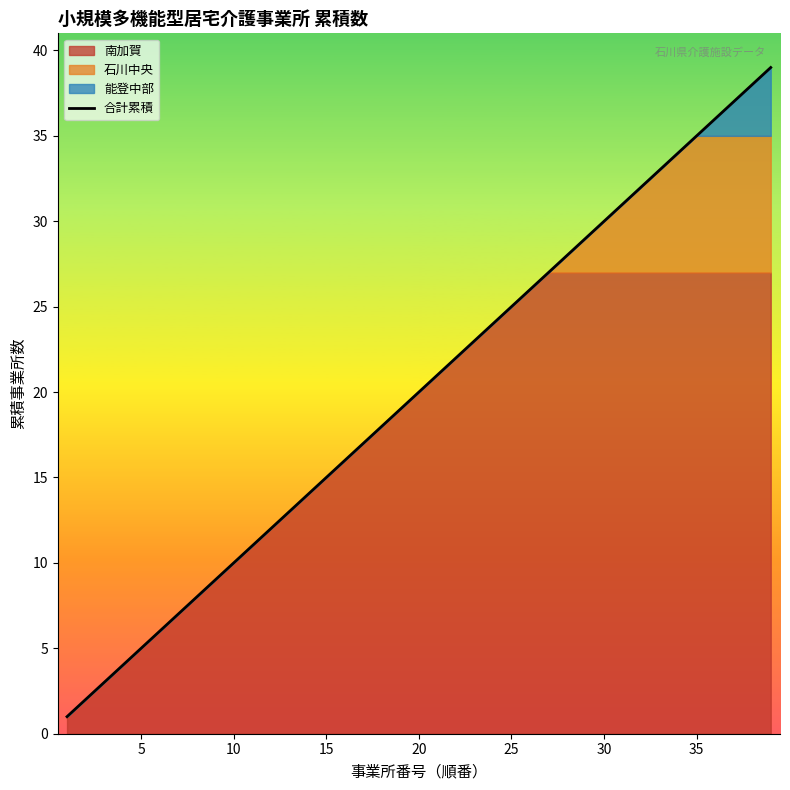

The 合計累積 series shows 20 at 20. True or false?

True